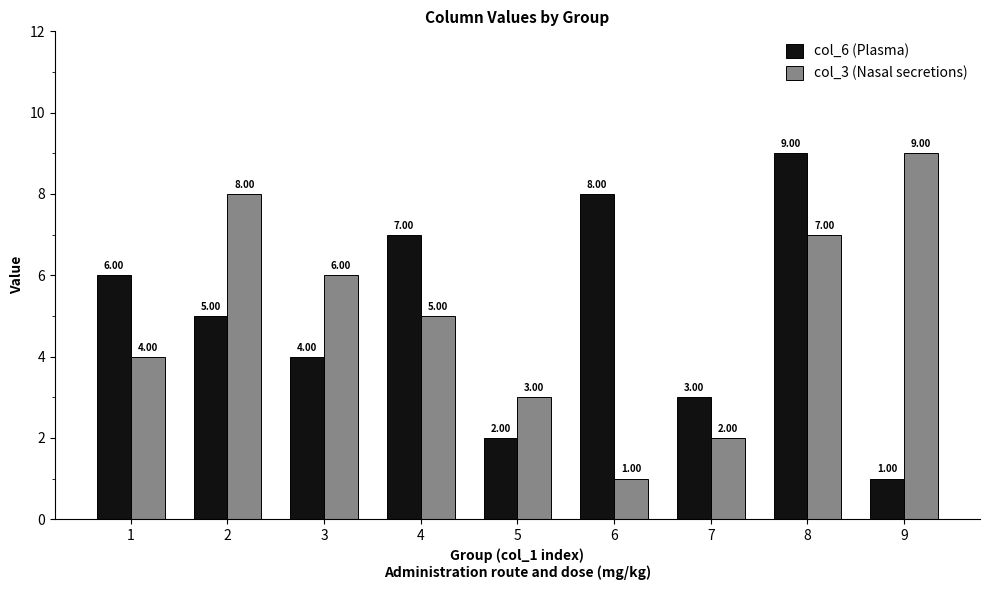

What is the total value across all series at 4?

12